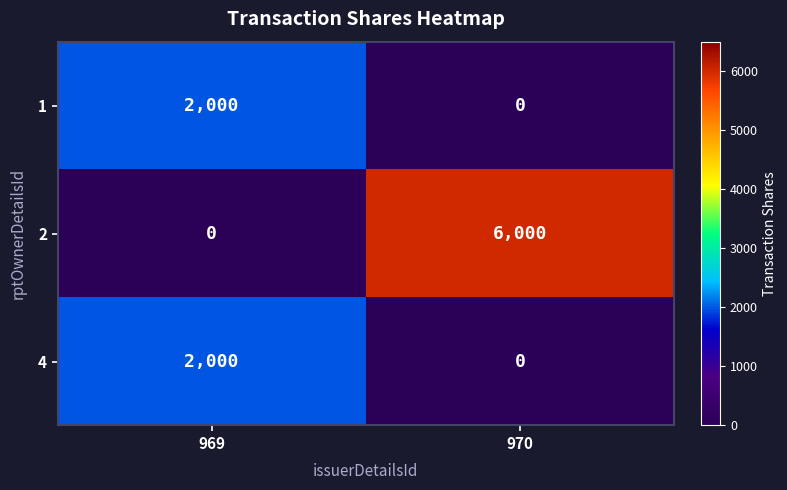

List the labels in order of 2 value, smallest first.

969, 970